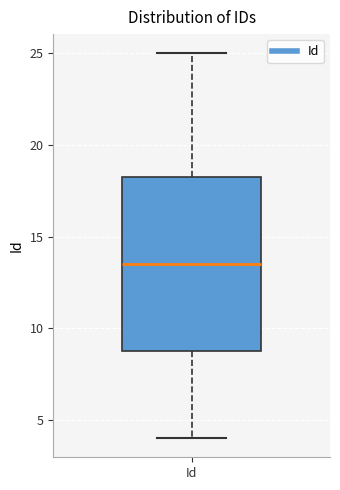

Transcribe this box plot: give where the median line is, the range the box spans, and where the two whiskers end, as read against the y-axis. The values are not printed on the chart, so give them approximately, as read against the axis.

median 13.5, box 9.0 to 18.5, whiskers 4.0 to 25.0